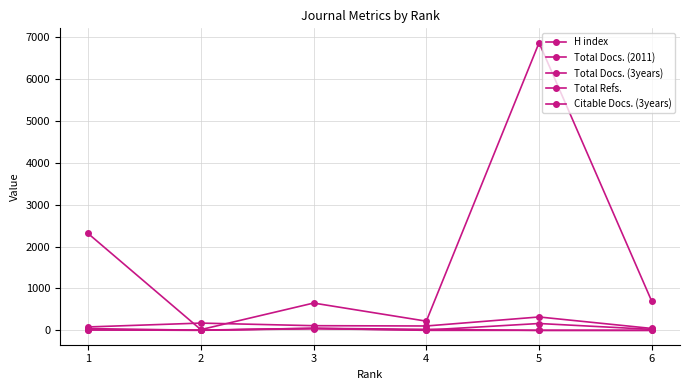

True or false: Total Docs. (2011) and Total Docs. (3years) cross at least once.

True